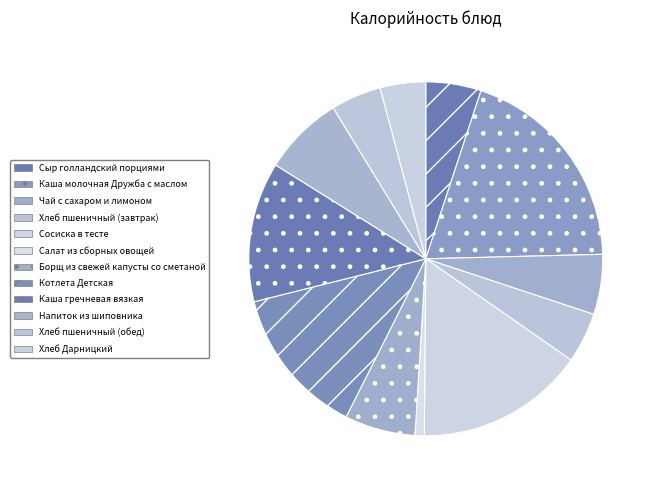

What is the largest slice in the pie chart?

Каша молочная Дружба с маслом